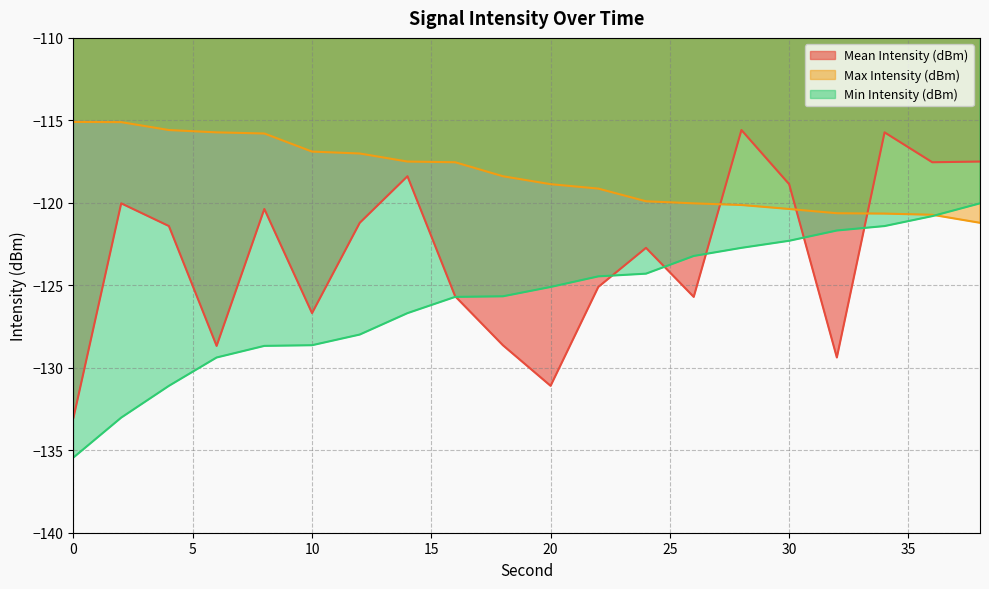

What is the sum of all Mean Intensity (dBm) values?

-2463.3